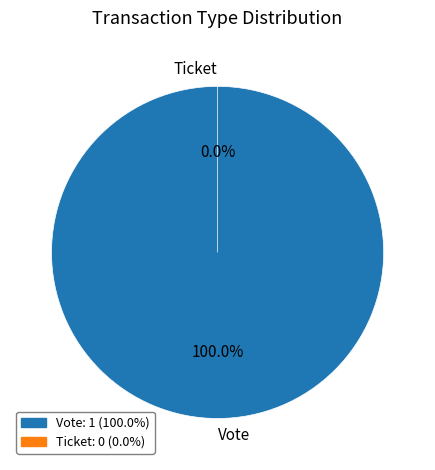

Which slice is the largest?

Vote